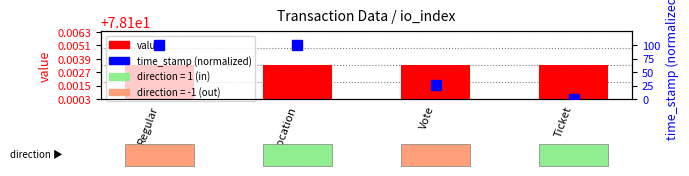

Between Ticket and Vote, which is larger?

Ticket